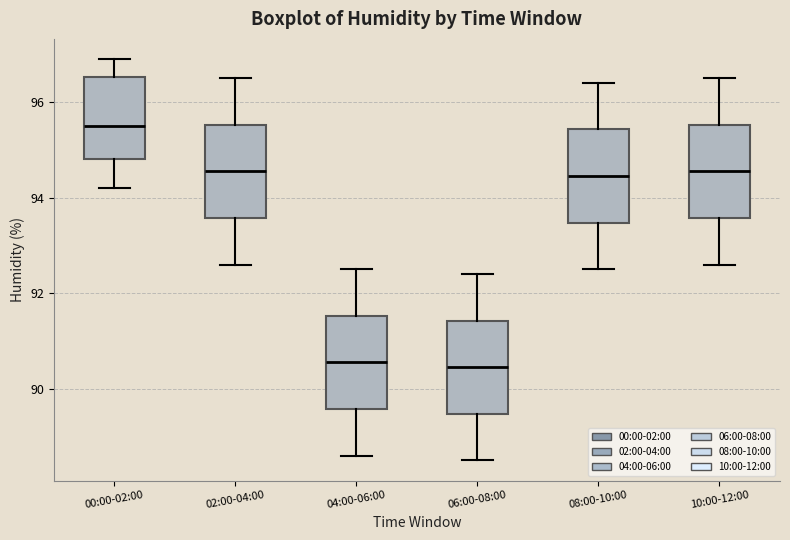

Reading left to right, transcribe this box plot: for each box, give where its median line is, the range the box spans, and where its two whiskers end, as read against the y-axis. The values are not printed on the chart, so give them approximately, as read against the axis.

00:00-02:00: median 95.6, box 94.8 to 96.6, whiskers 94.2 to 97.0
02:00-04:00: median 94.6, box 93.6 to 95.6, whiskers 92.6 to 96.6
04:00-06:00: median 90.6, box 89.6 to 91.6, whiskers 88.6 to 92.6
06:00-08:00: median 90.4, box 89.4 to 91.4, whiskers 88.6 to 92.4
08:00-10:00: median 94.4, box 93.4 to 95.4, whiskers 92.6 to 96.4
10:00-12:00: median 94.6, box 93.6 to 95.6, whiskers 92.6 to 96.6